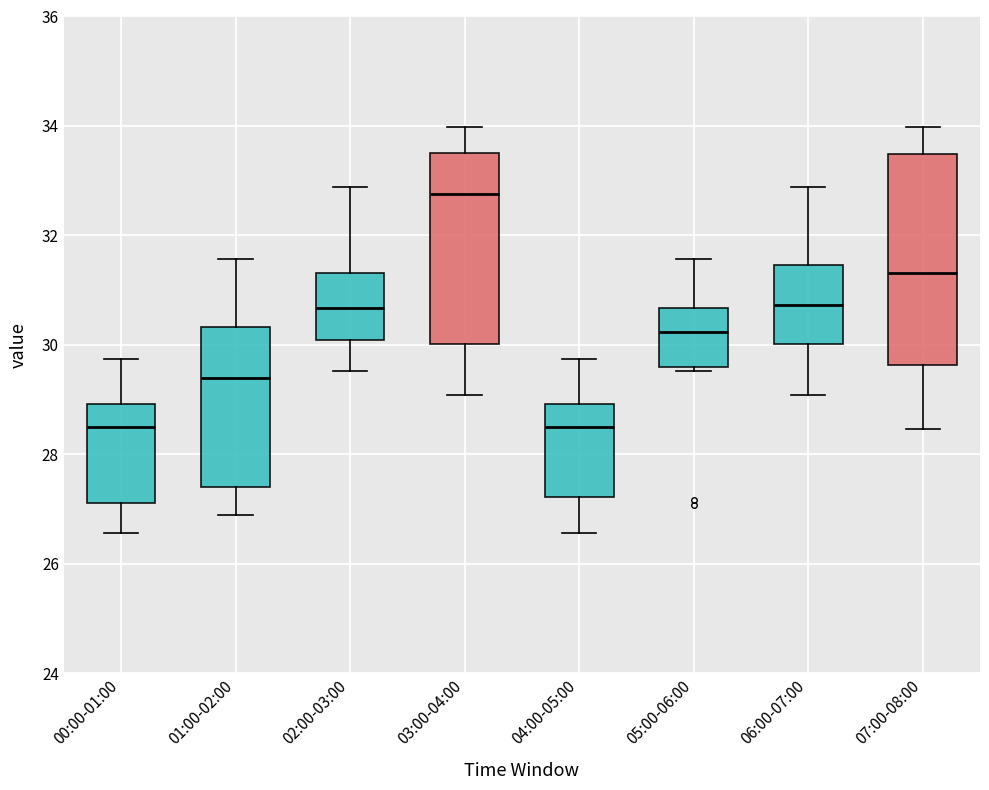

Which box's median line is the highest?

03:00-04:00